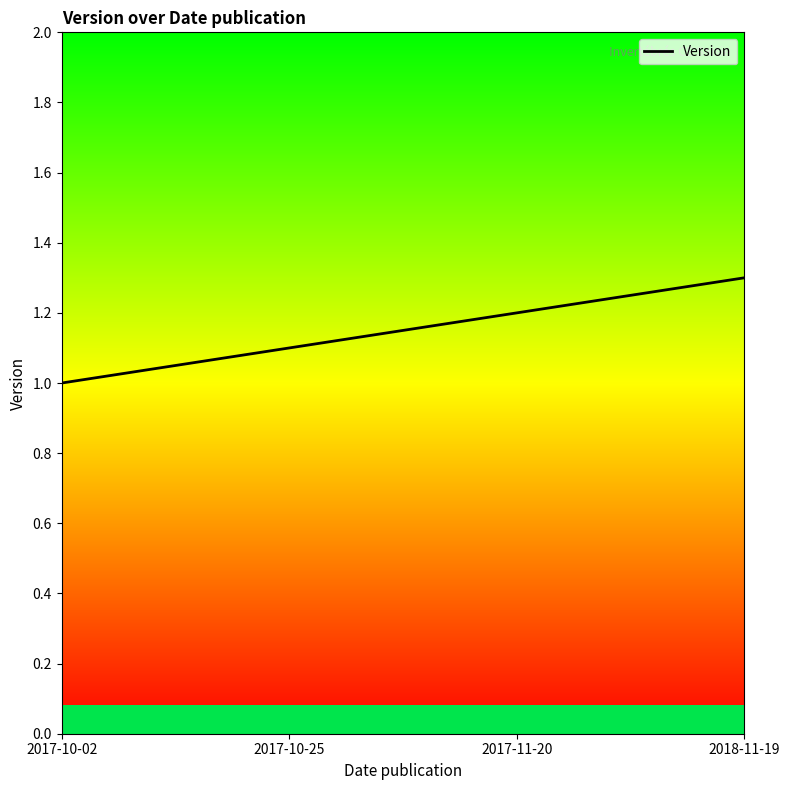

What is the change in value from 2017-10-02 to 2017-11-20?

+0.2